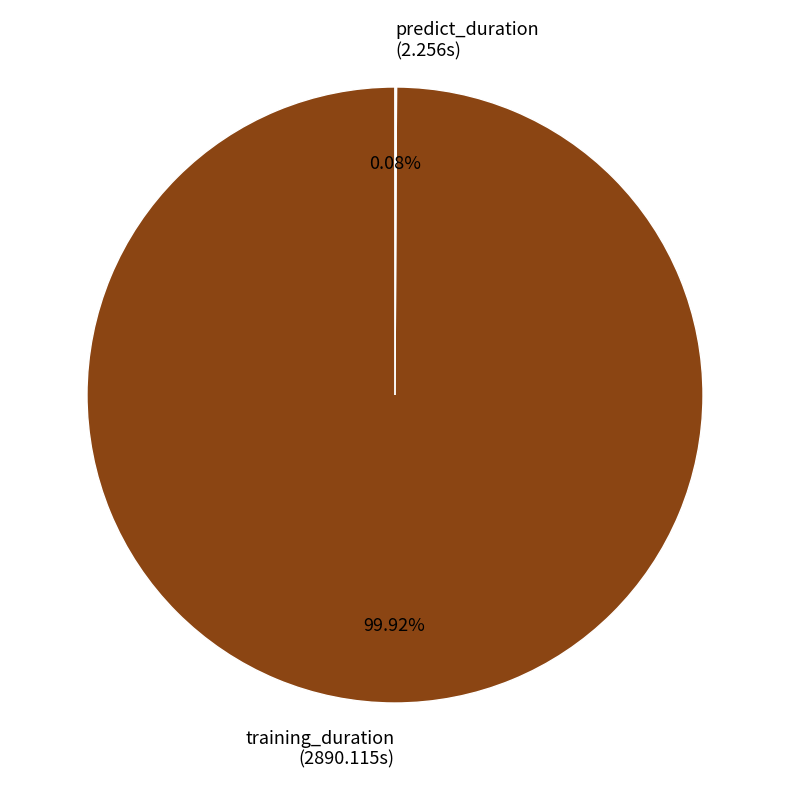

What percentage is the training_duration slice, to the nearest percent?

100%